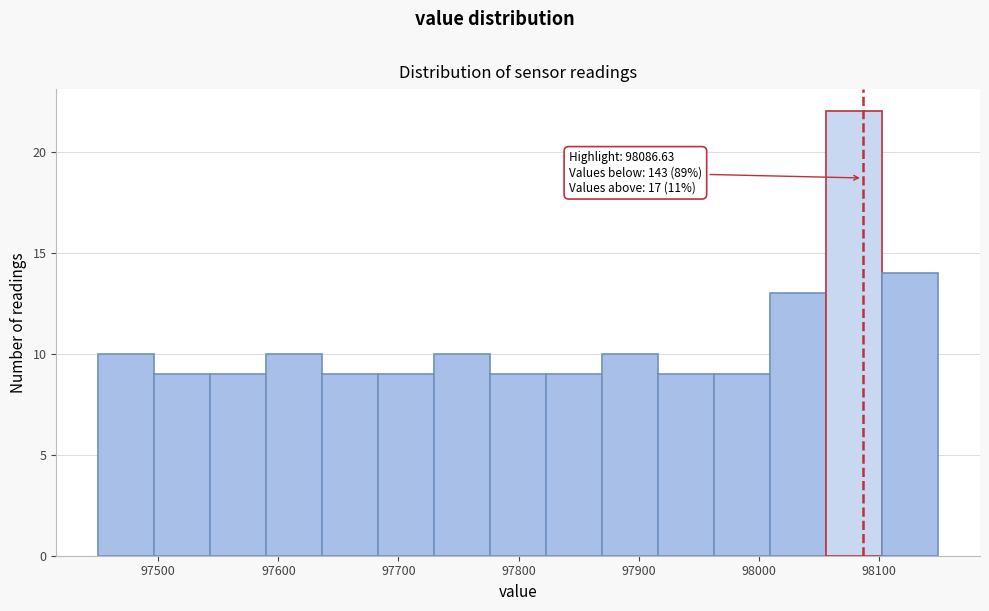

Which range on the x-axis has the tallest bar?

98060 to 98100